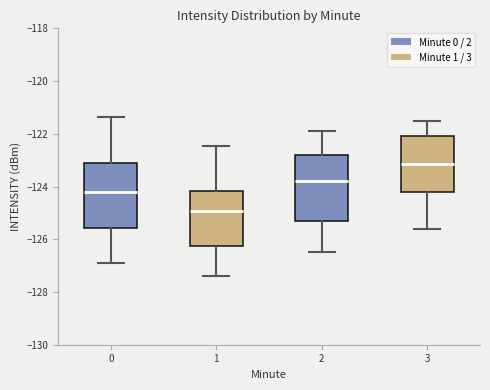

Reading left to right, transcribe this box plot: for each box, give where its median line is, the range the box spans, and where its two whiskers end, as read against the y-axis. The values are not printed on the chart, so give them approximately, as read against the axis.

0: median -124.2, box -125.6 to -123.2, whiskers -126.8 to -121.4
1: median -125.0, box -126.2 to -124.2, whiskers -127.4 to -122.4
2: median -123.8, box -125.2 to -122.8, whiskers -126.4 to -121.8
3: median -123.2, box -124.2 to -122.0, whiskers -125.6 to -121.4